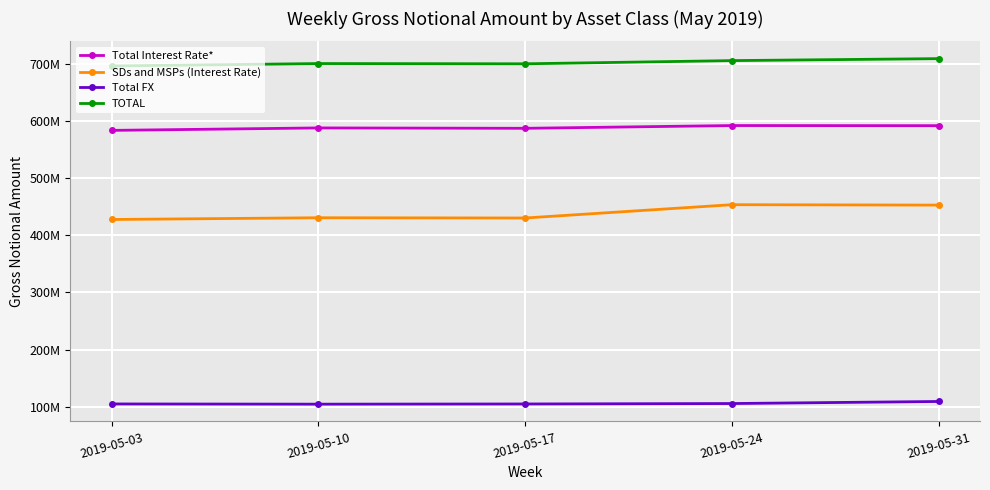

What is the lowest value of the SDs and MSPs (Interest Rate) series?

427505178